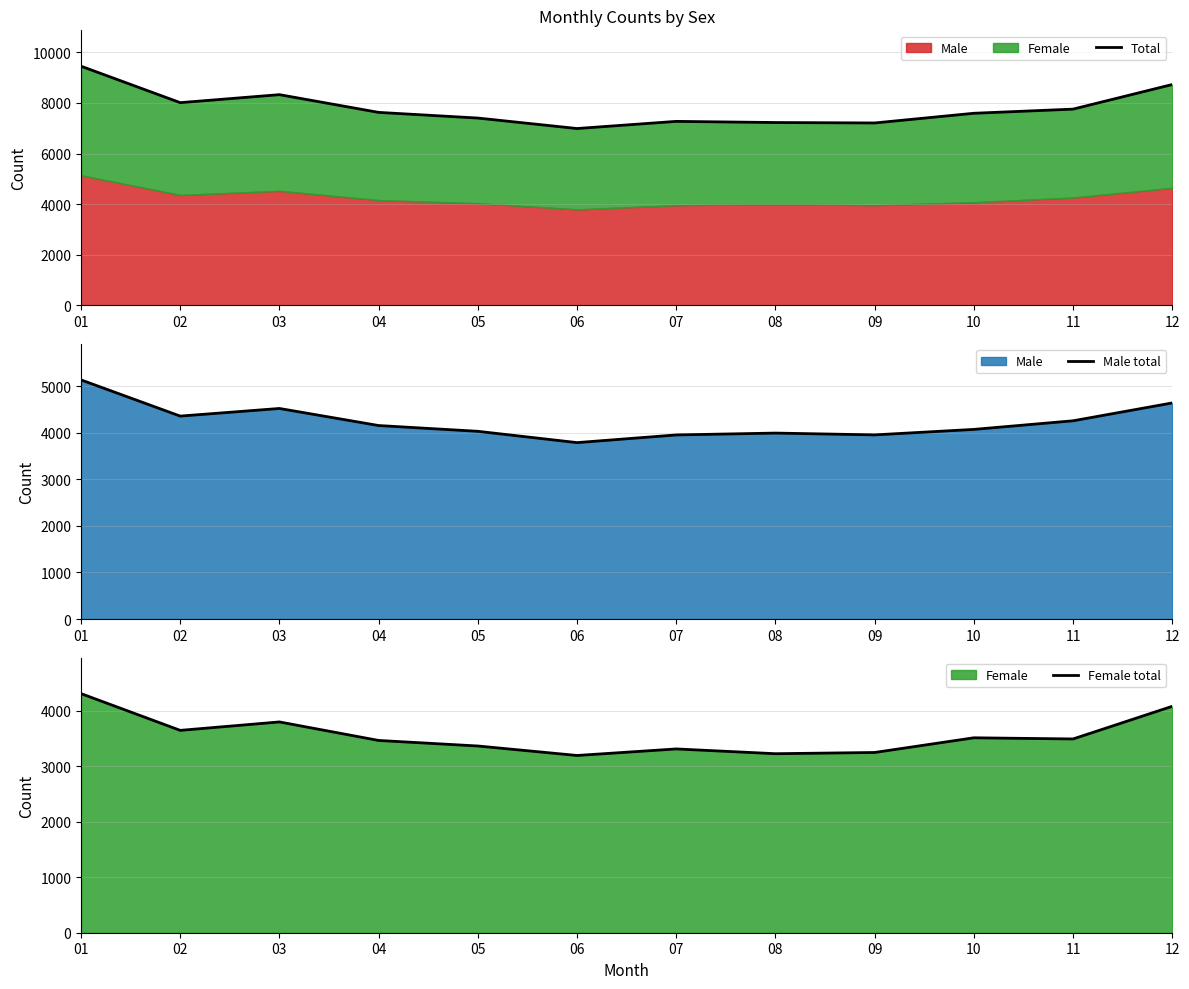

True or false: Male total and Total intersect in this chart.

False